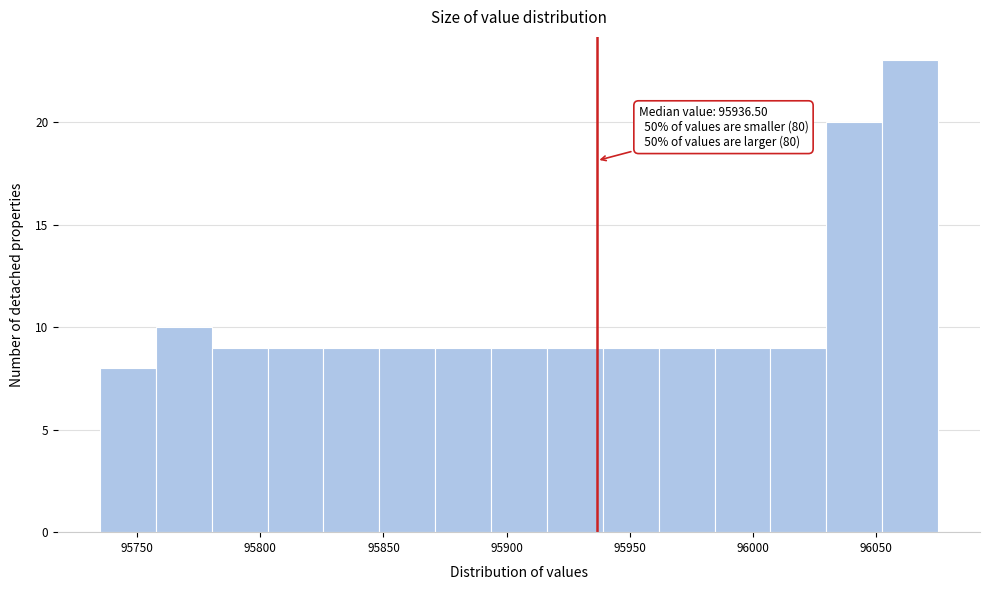

Which range on the x-axis has the tallest bar?

96050 to 96075